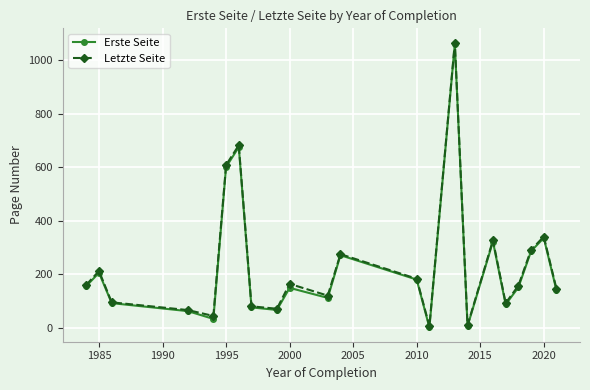

What is the maximum value for Erste Seite?

1060.5